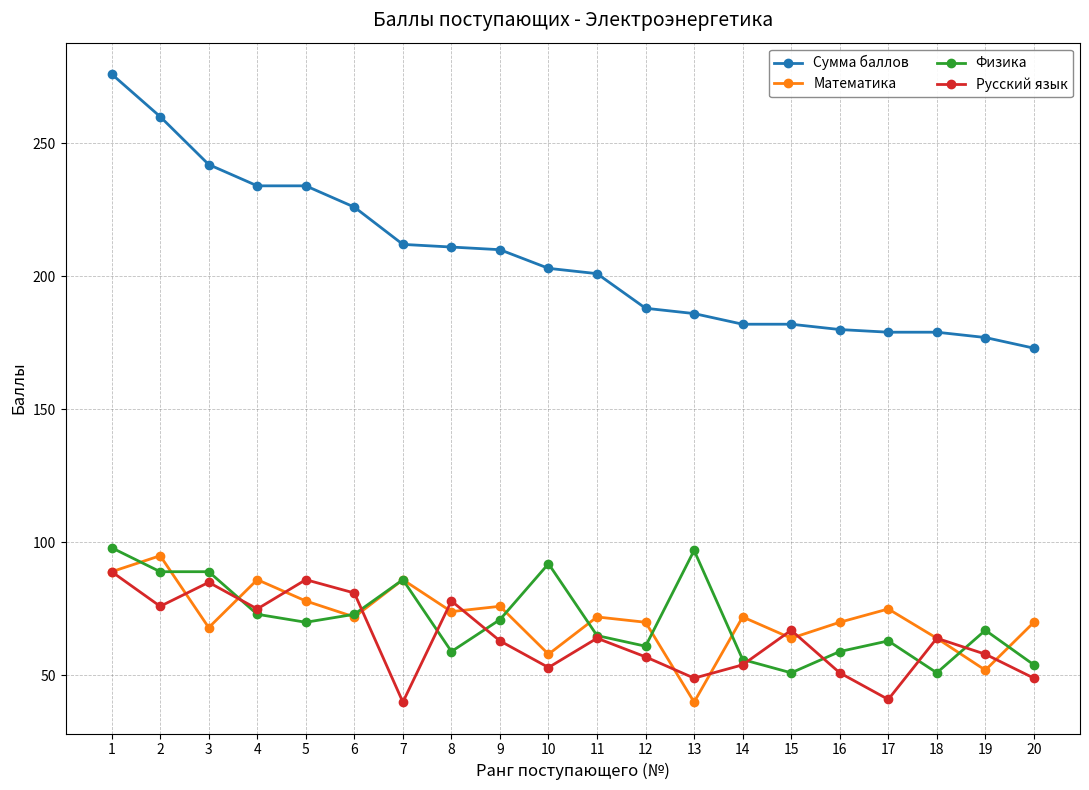

What is the difference between the highest and lowest values at 19?

125